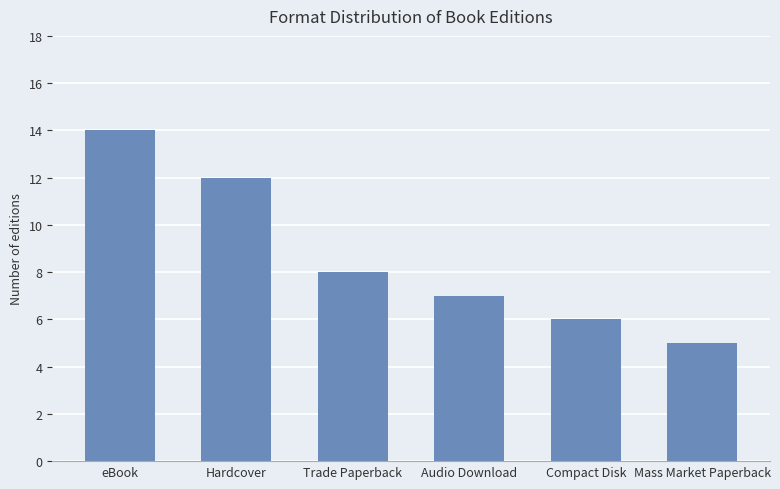

What is the label of the 2nd bar from the right?

Compact Disk